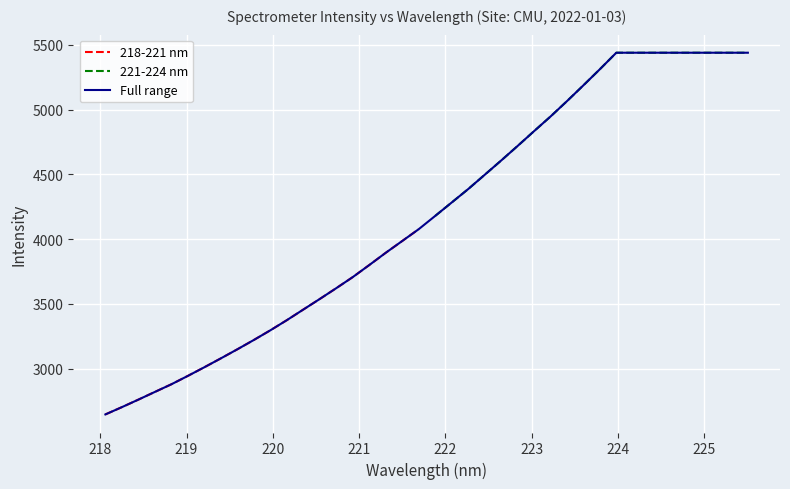

What is the total value across all series at 218?

6986.9